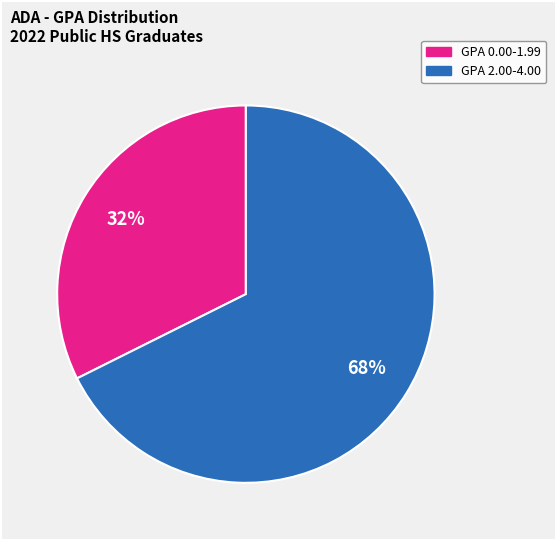

To the nearest percent, what is the average slice percentage?

50%